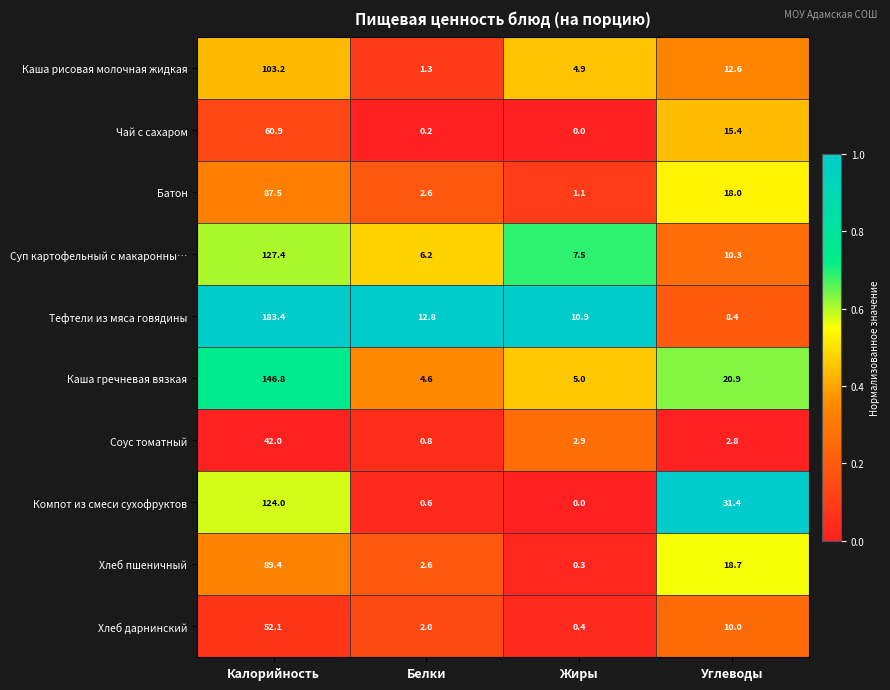

The Чай с сахаром series shows 15.4 at Углеводы. True or false?

True